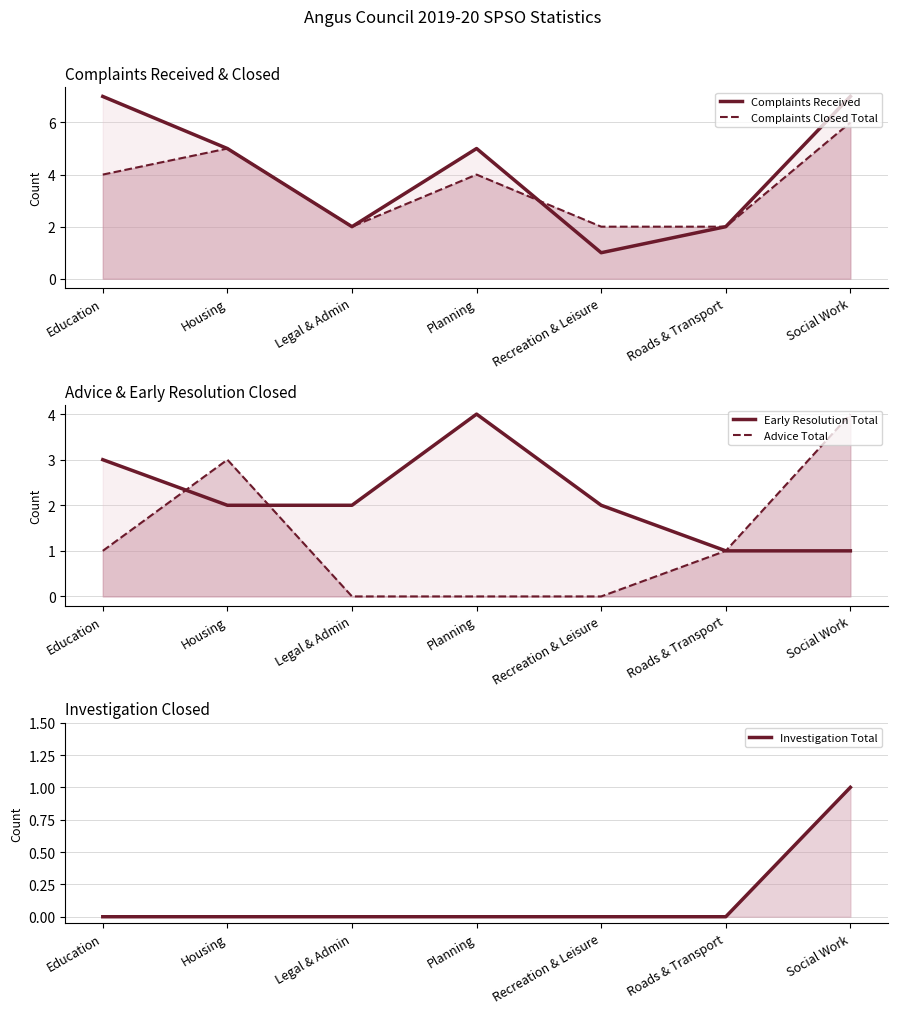

Where is the first local maximum for Complaints Received?

Planning